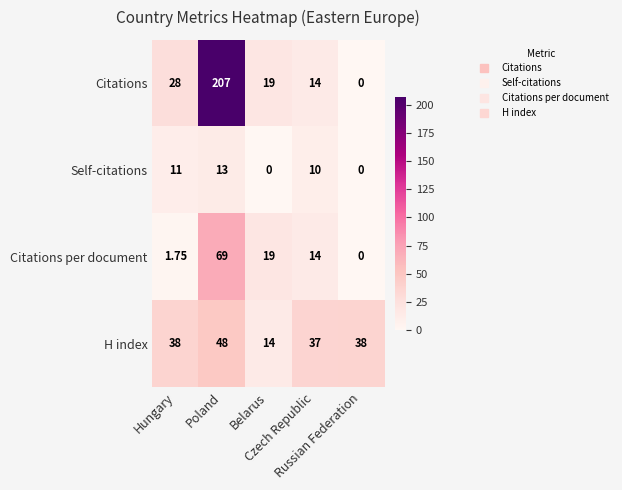

Which series has the largest range (max minus min)?

Citations